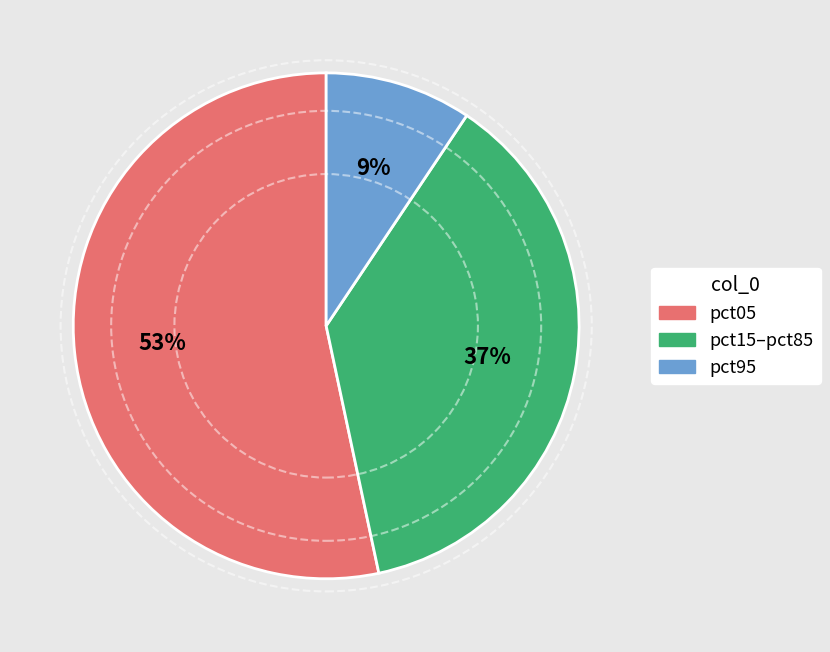

Is there a majority slice in this chart?

Yes